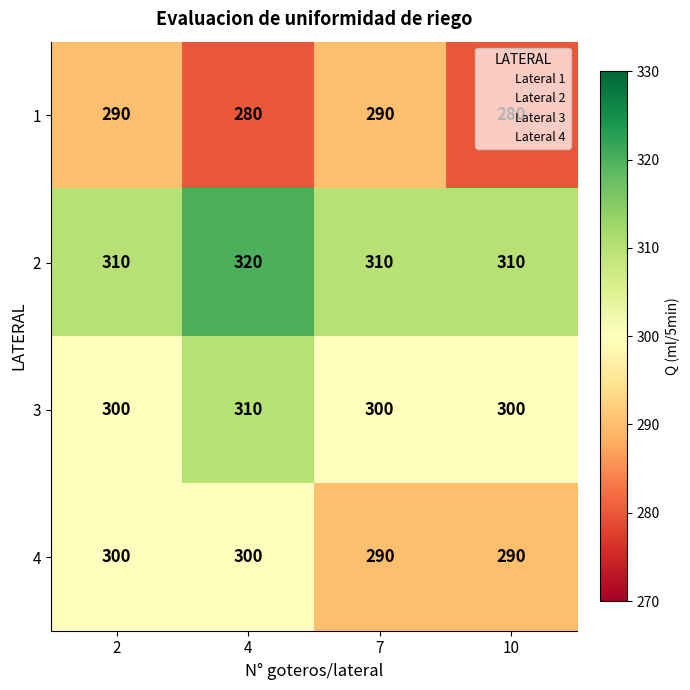

What is the approximate value of 4 at 10?

290